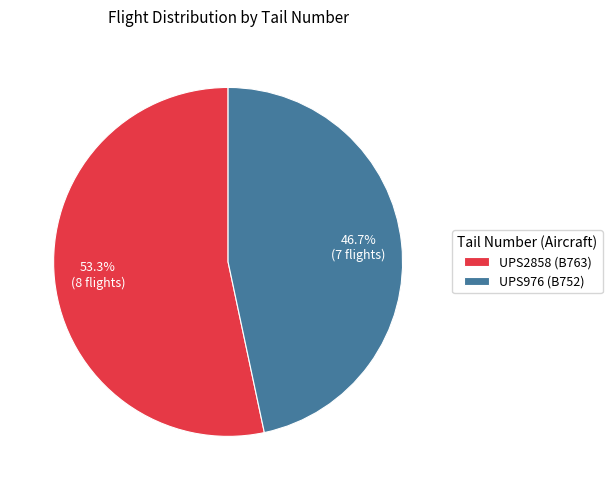

Does UPS2858 represent more than half of the total?

Yes